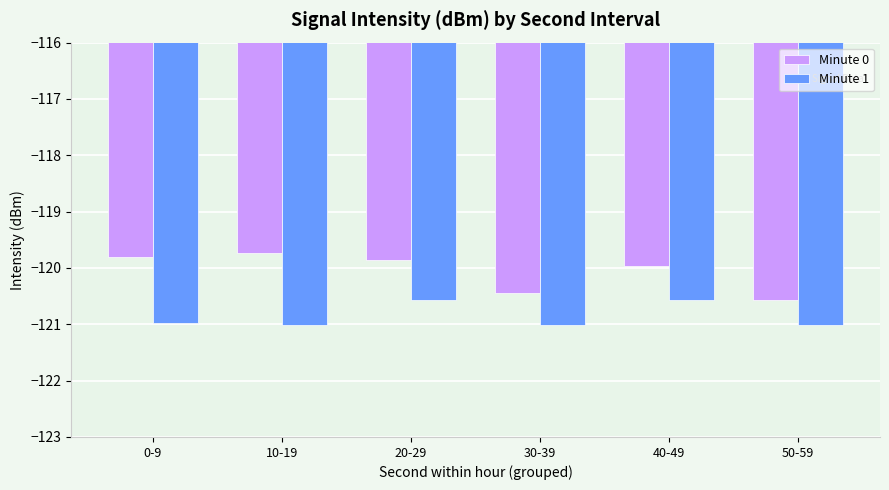

True or false: Minute 1 has a value of -121.0 at 10-19.

True